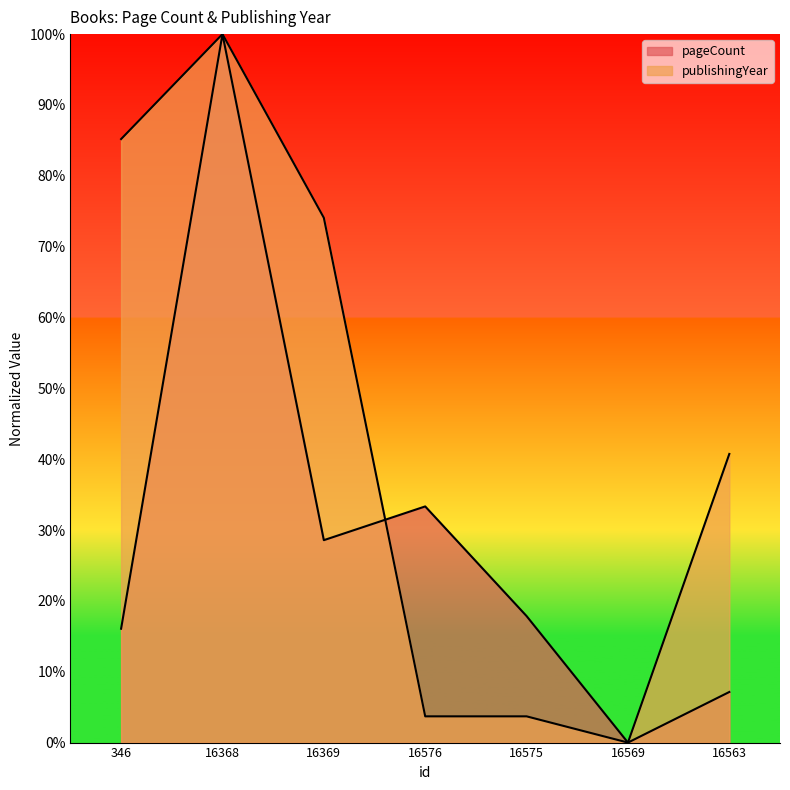

The value of publishingYear at 16563 is 15.7. True or false?

False